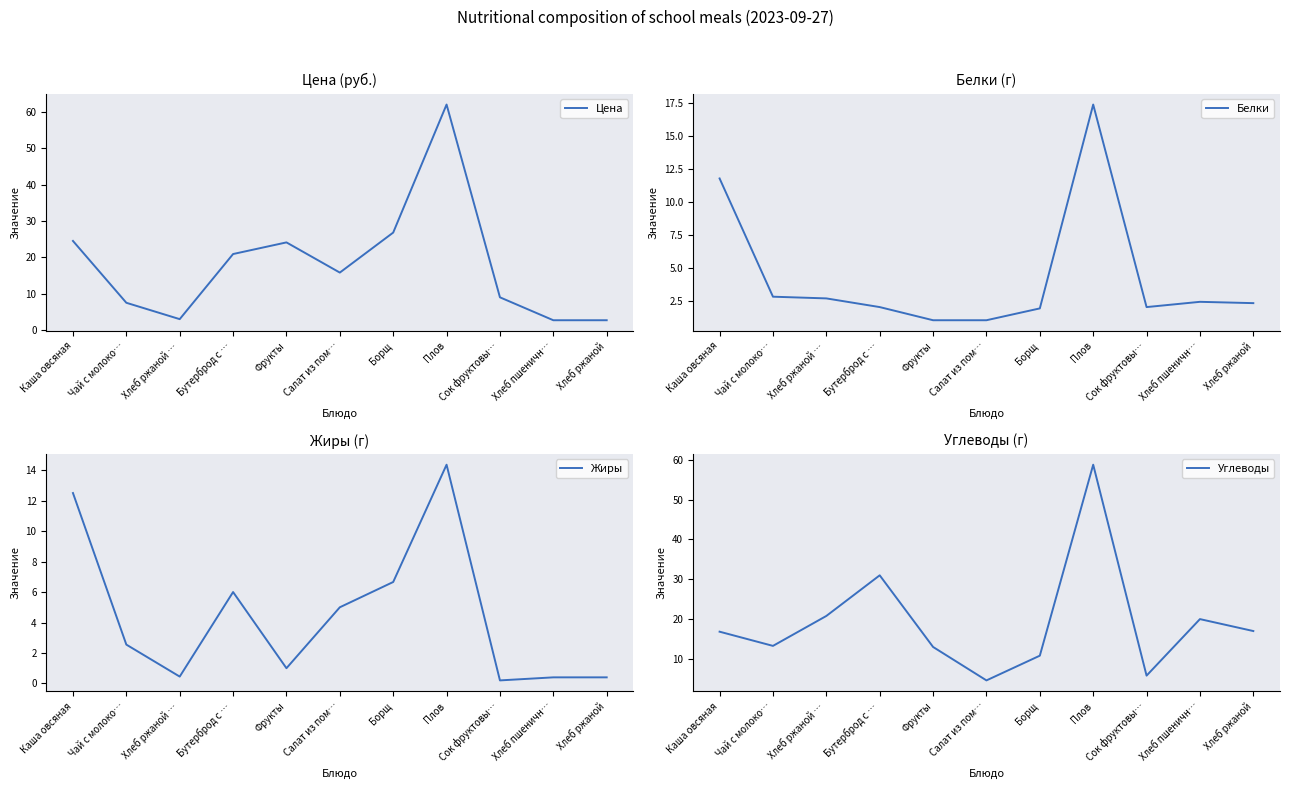

What is the difference between the maximum and minimum values in the Белки series?

16.4